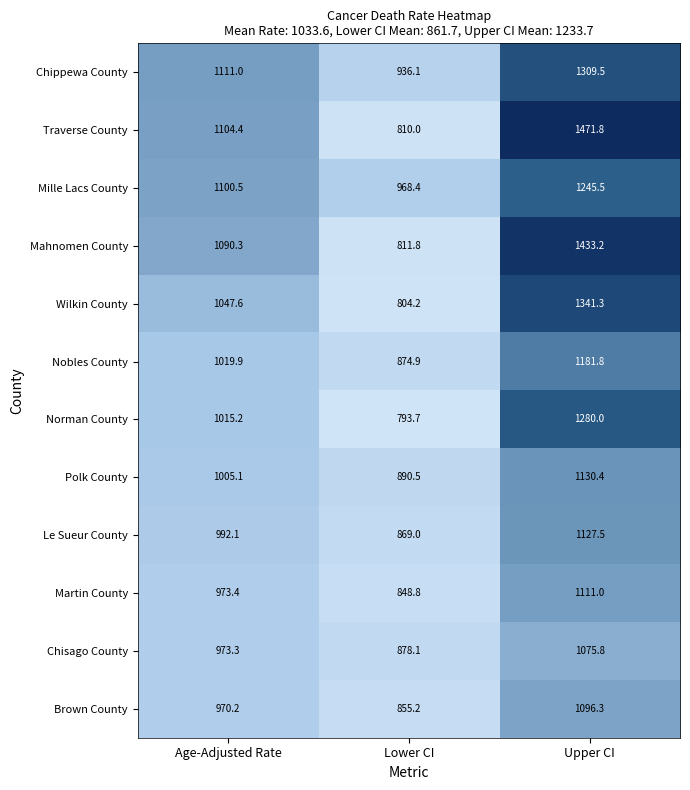

What is the difference between the highest and lowest values at Upper CI?

396.0